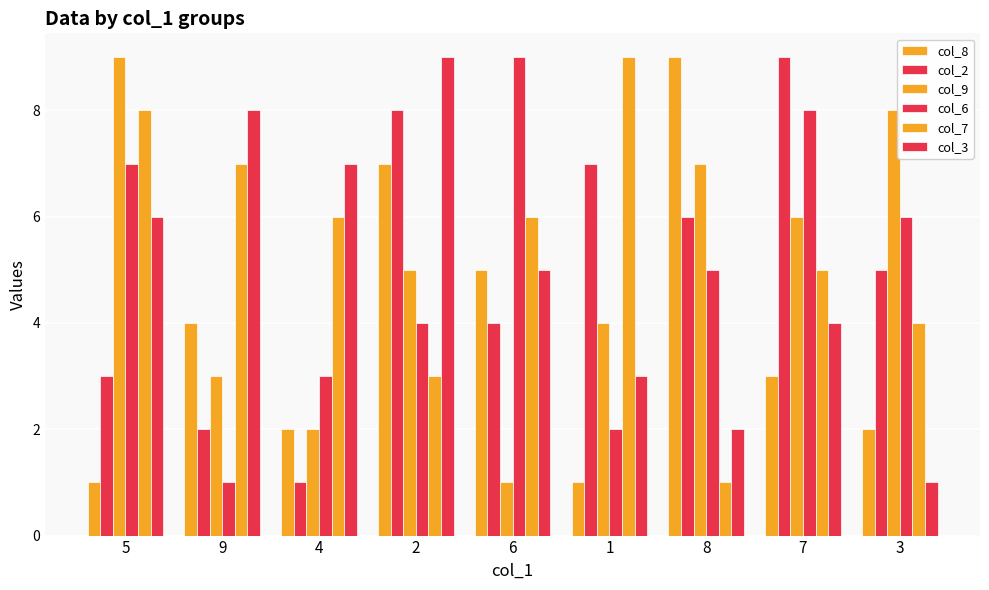

At which category does the chart reach its minimum across all series?

5